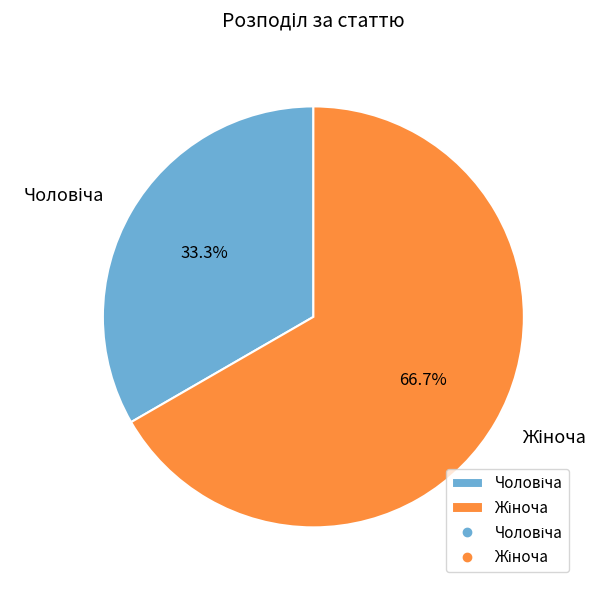

Count the number of slices in the pie.

2